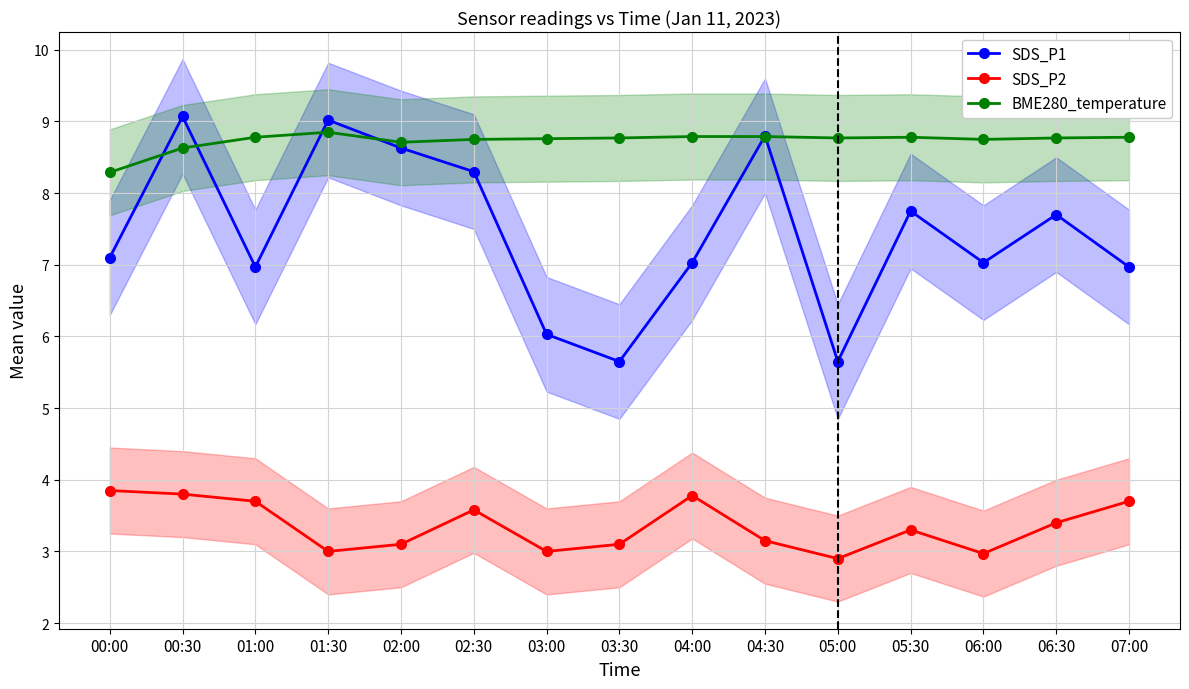

What is the greatest value displayed?

9.1